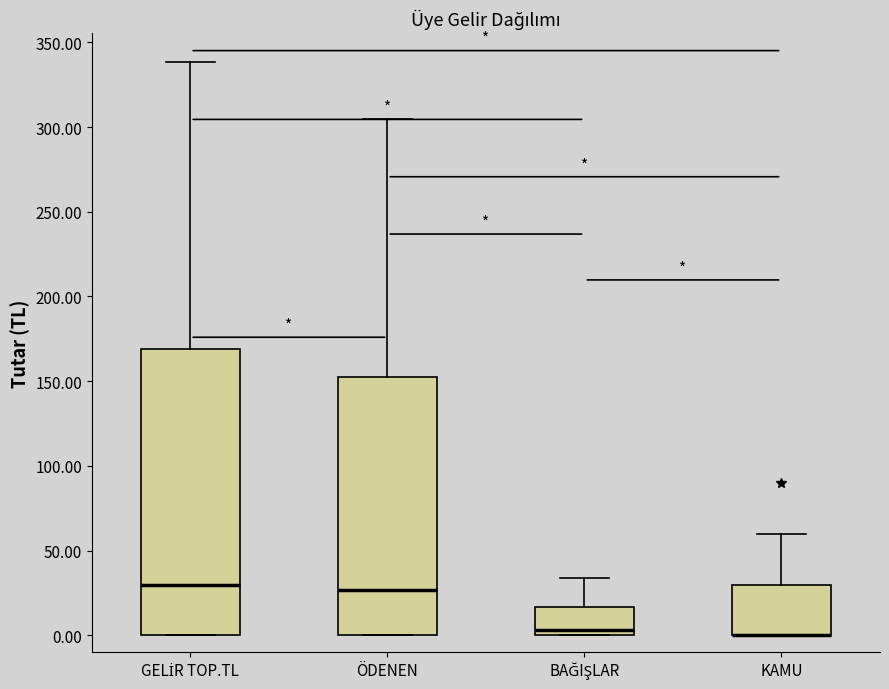

Where is the lower edge of the box for GELİR TOP.TL on the y-axis? The values are not printed on the chart, so give them approximately, as read against the axis.

0